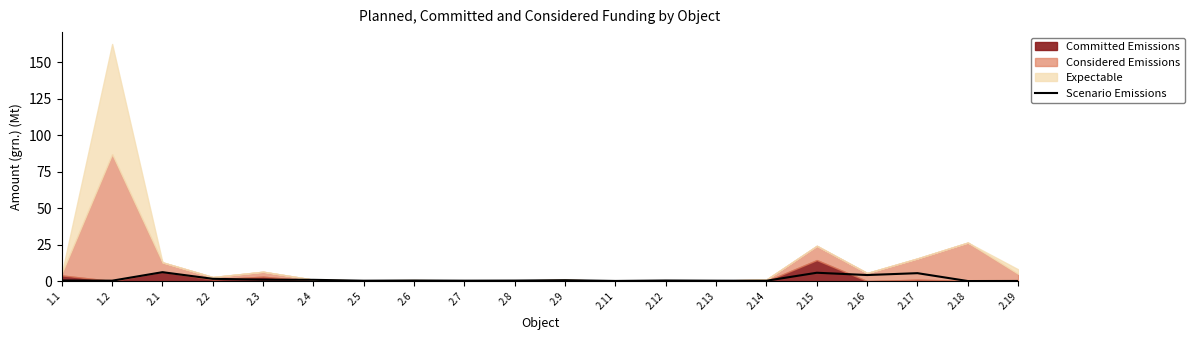

Rank the categories by value from highest to lowest.

2.1, 2.15, 2.17, 2.16, 2.2, 2.3, 2.4, 2.9, 1.1, 2.12, 2.6, 2.8, 2.7, 1.2, 2.13, 2.5, 2.14, 2.11, 2.19, 2.18